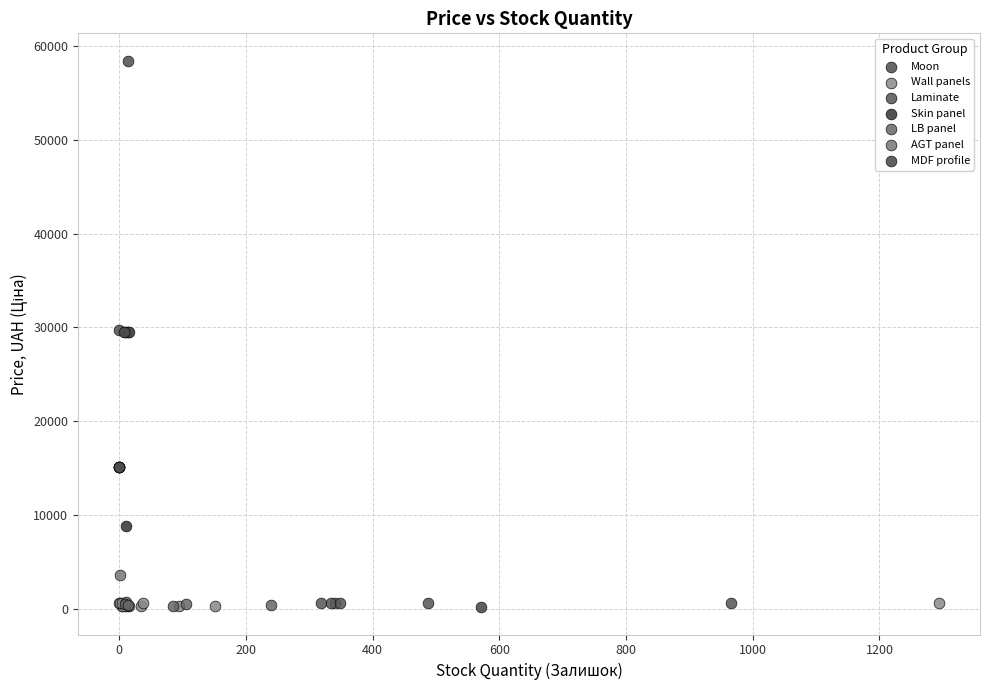

Which series contains the highest Y value?

Moon